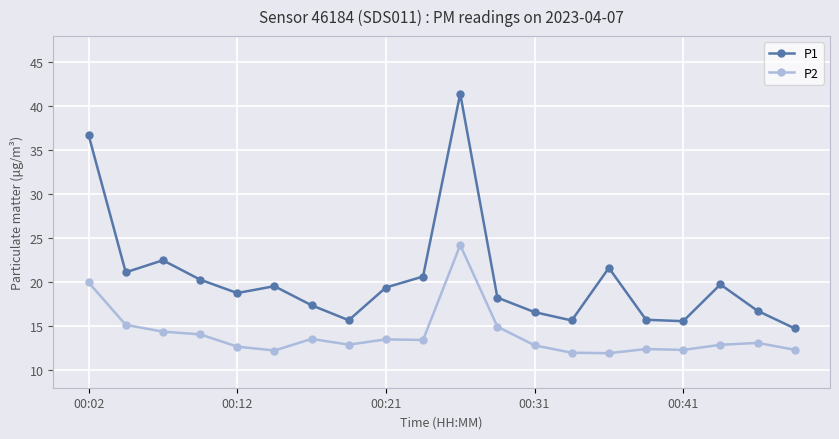

What is the value of the P2 point at the 18th from the left?

12.9